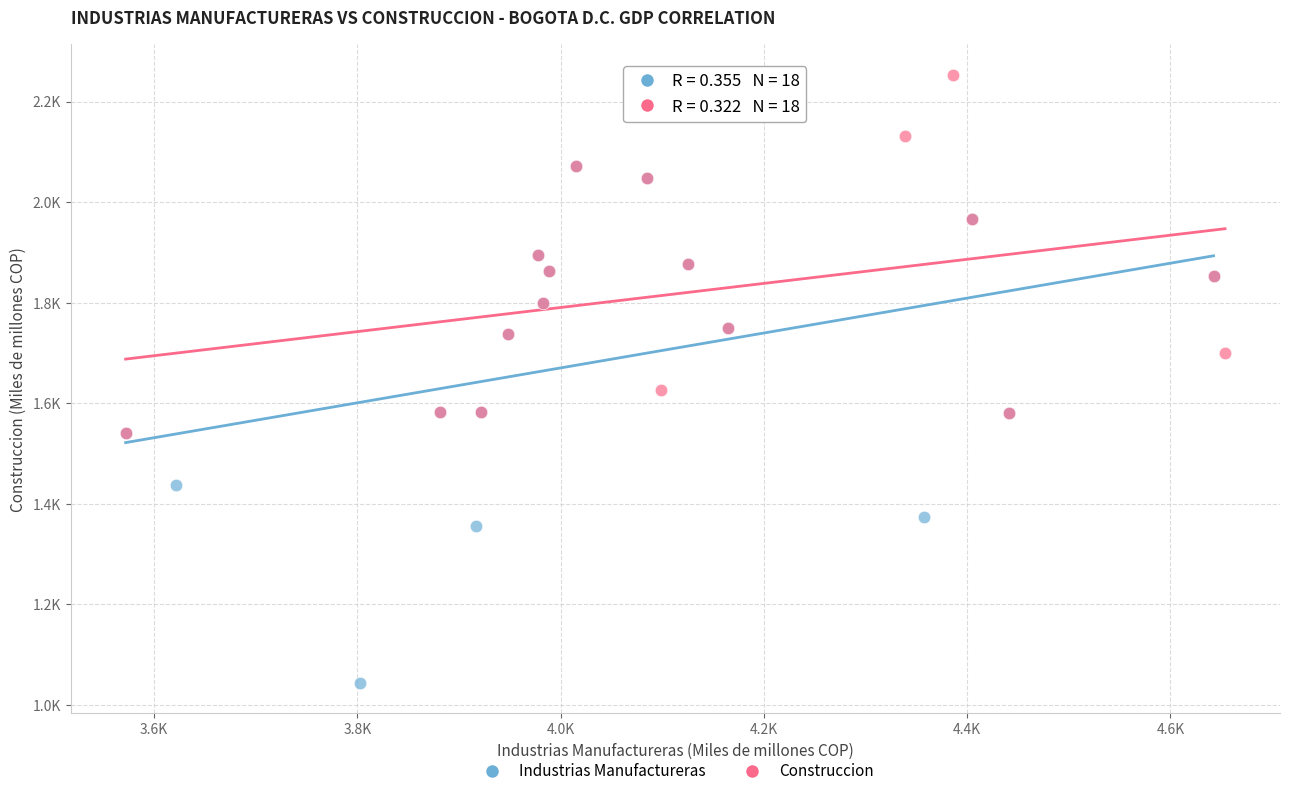

What are all the series names shown in the legend?

Industrias Manufactureras, Construccion